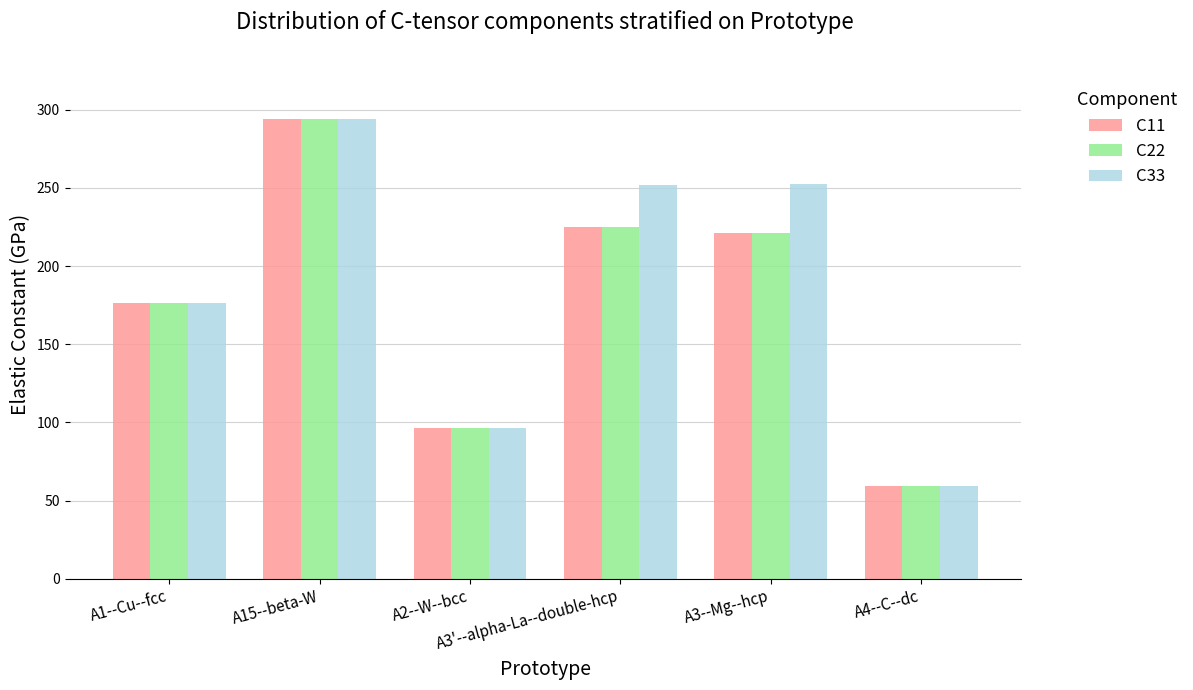

The value of C22 at A2--W--bcc is 96.5. True or false?

True